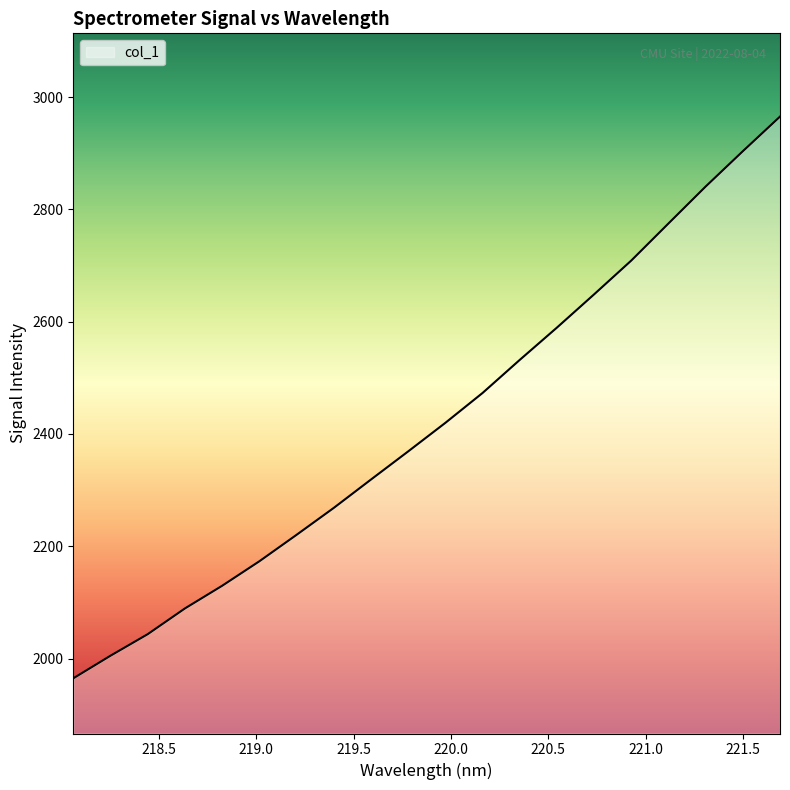

What is the maximum value shown in the chart?

2965.1